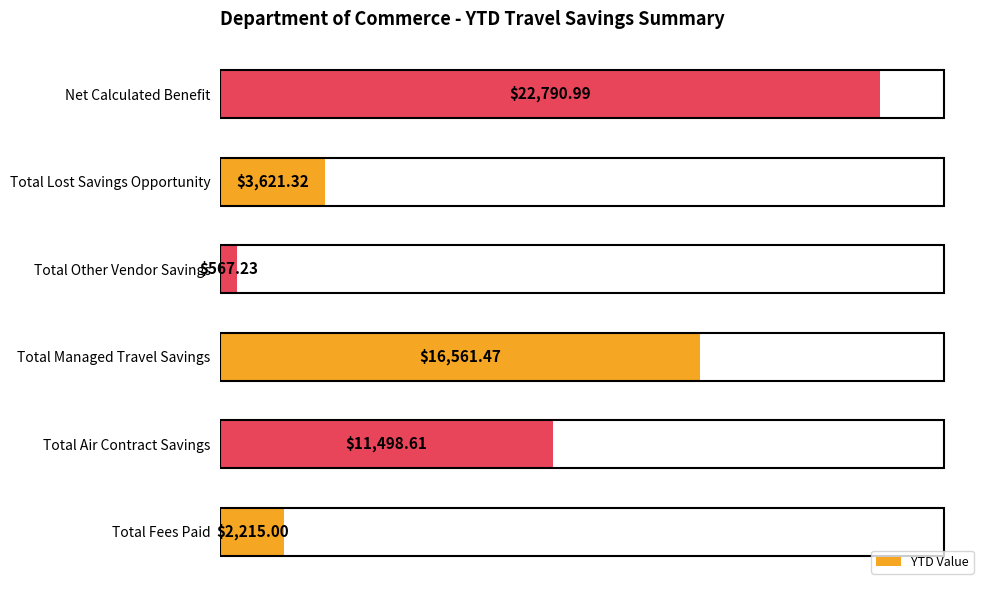

Which has a higher value, Total Air Contract Savings or Total Other Vendor Savings?

Total Air Contract Savings